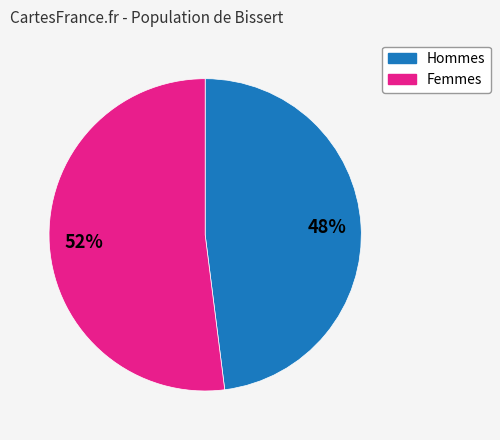

How many slices are in this pie chart?

2